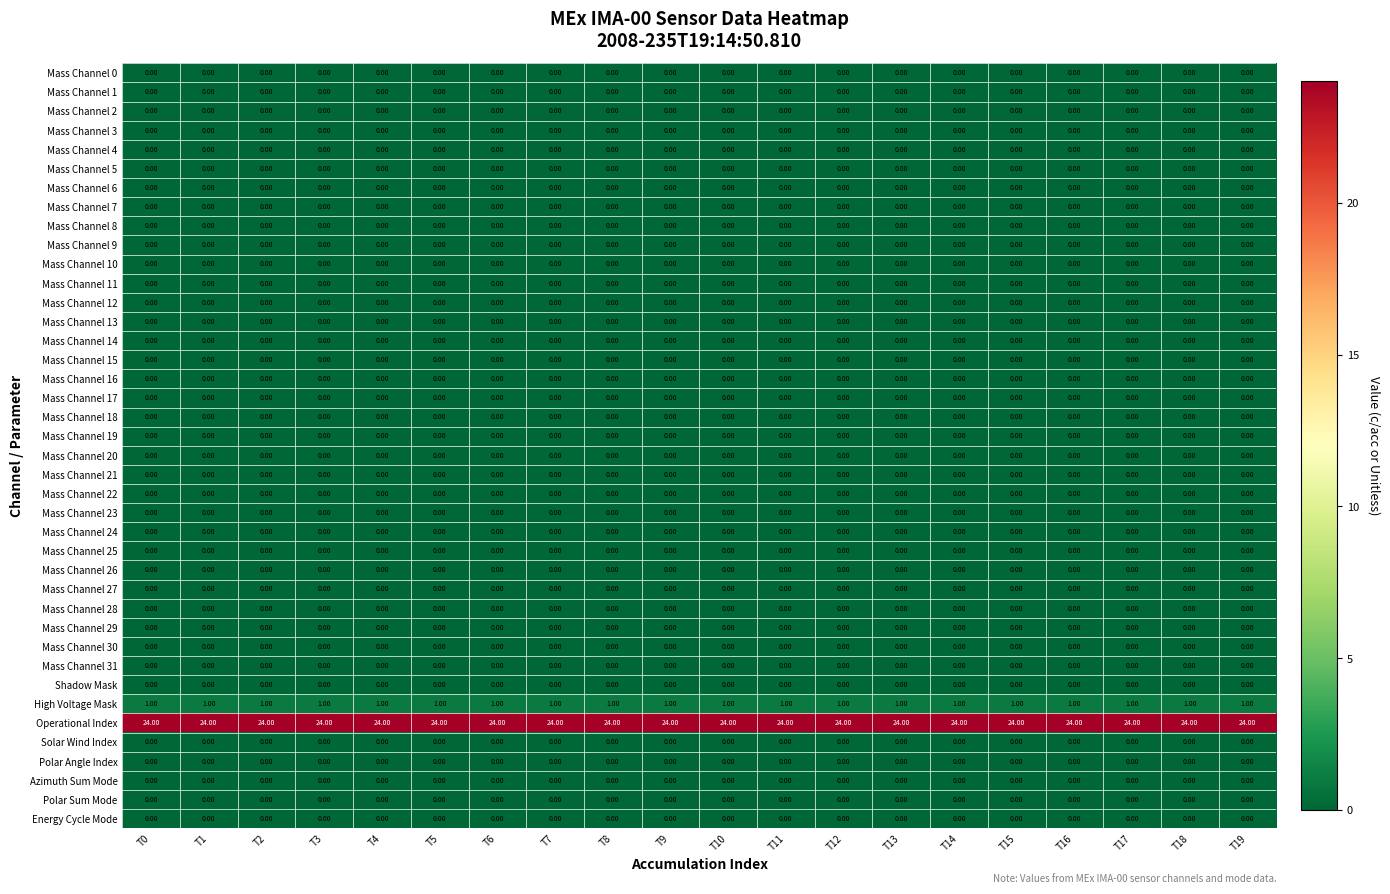

What is the difference between the highest and lowest values at T14?

24